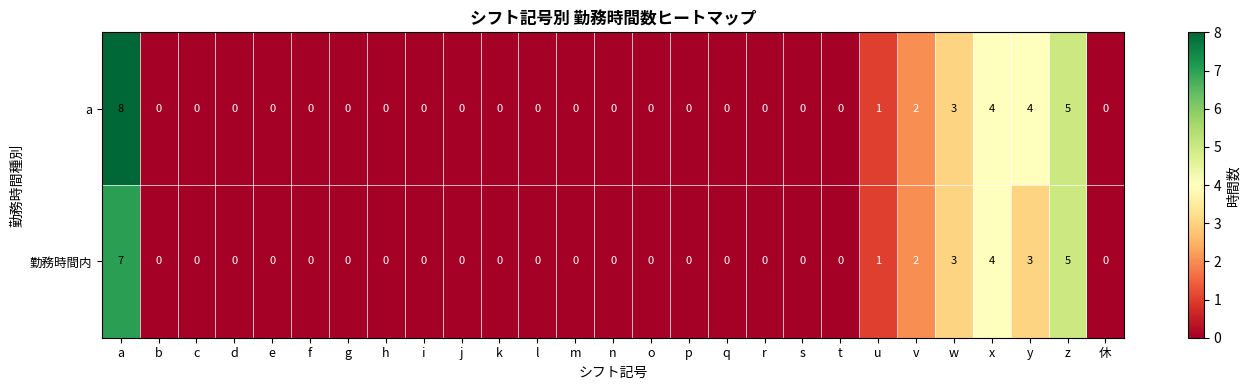

How many distinct data groups are displayed?

2